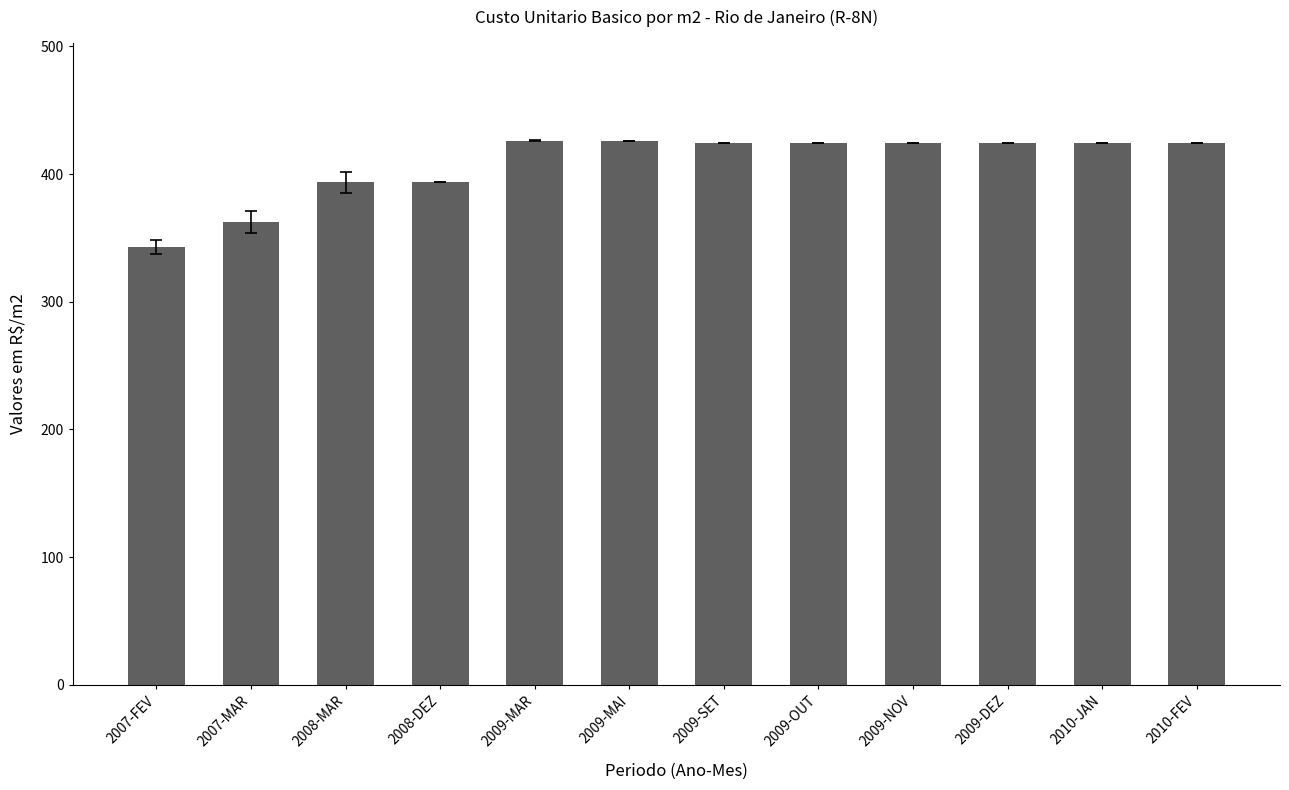

The chart shows a value of 425.6 at 2009-MAI. True or false?

True